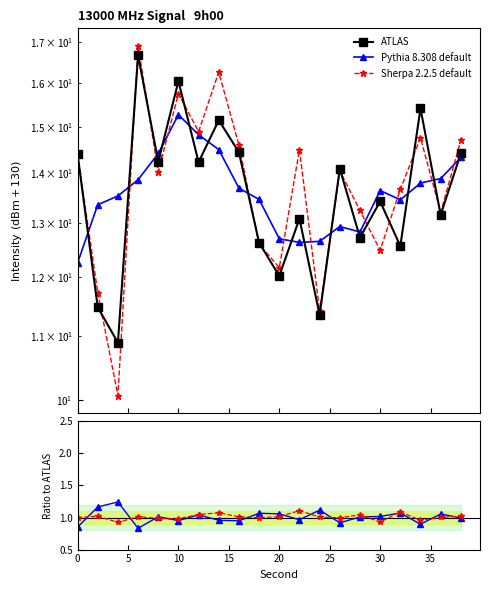

True or false: Sherpa 2.2.5 default has a value of 0.7 at 13.

False